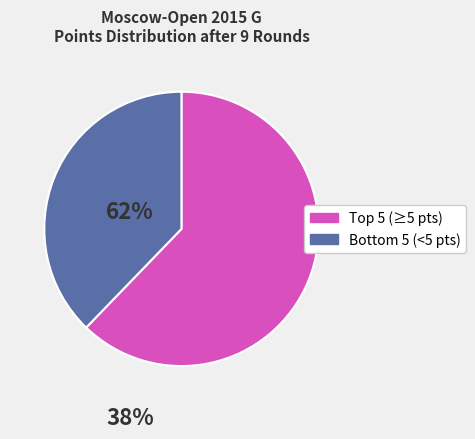

Is there a majority slice in this chart?

Yes